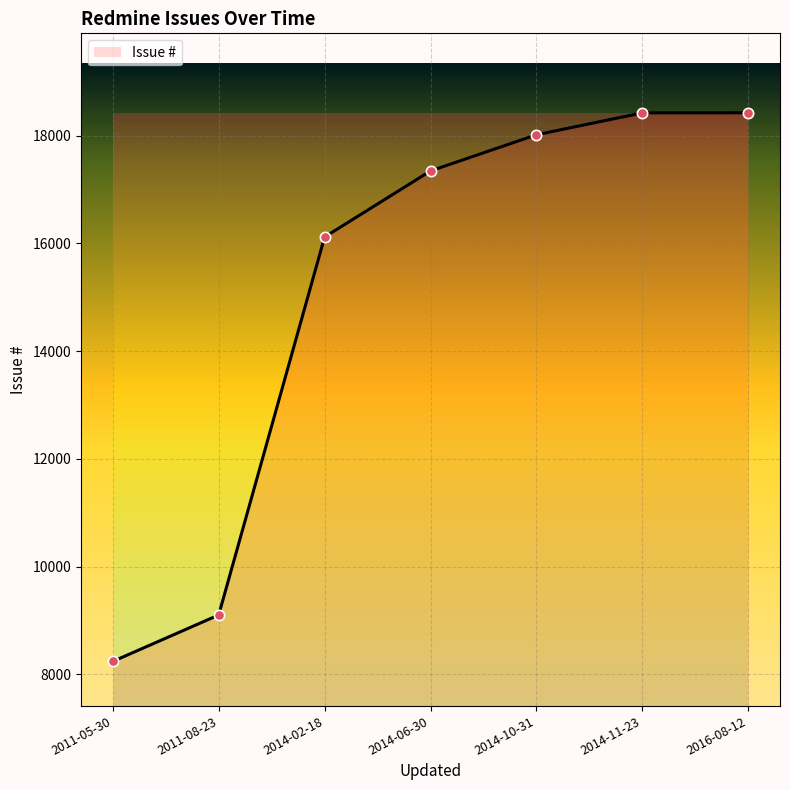

What is the ratio of the value at 2014-02-18 to the value at 2014-06-30?

0.9